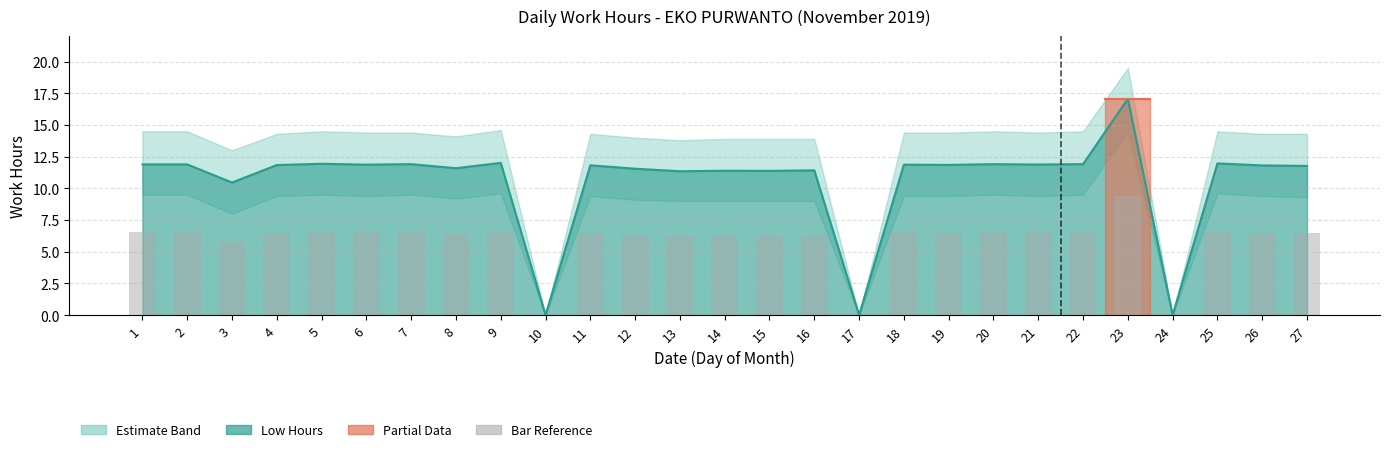

Which label corresponds to the largest value in the chart?

23